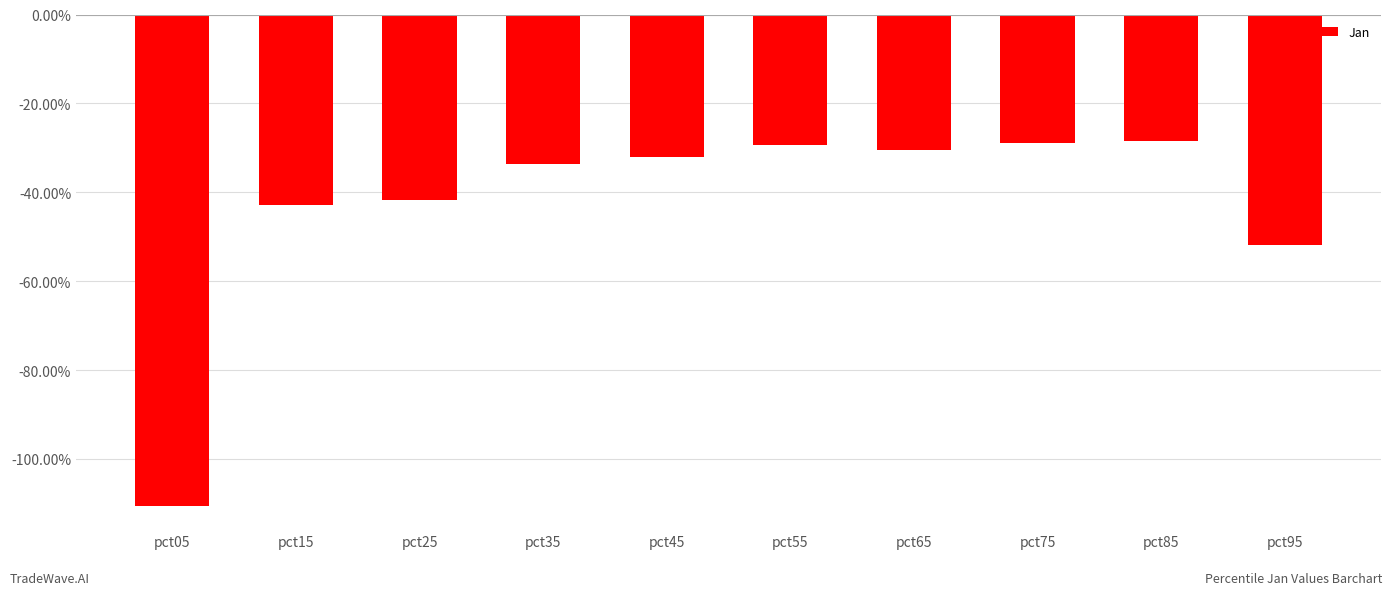

What is the sum of all values?

-4.3